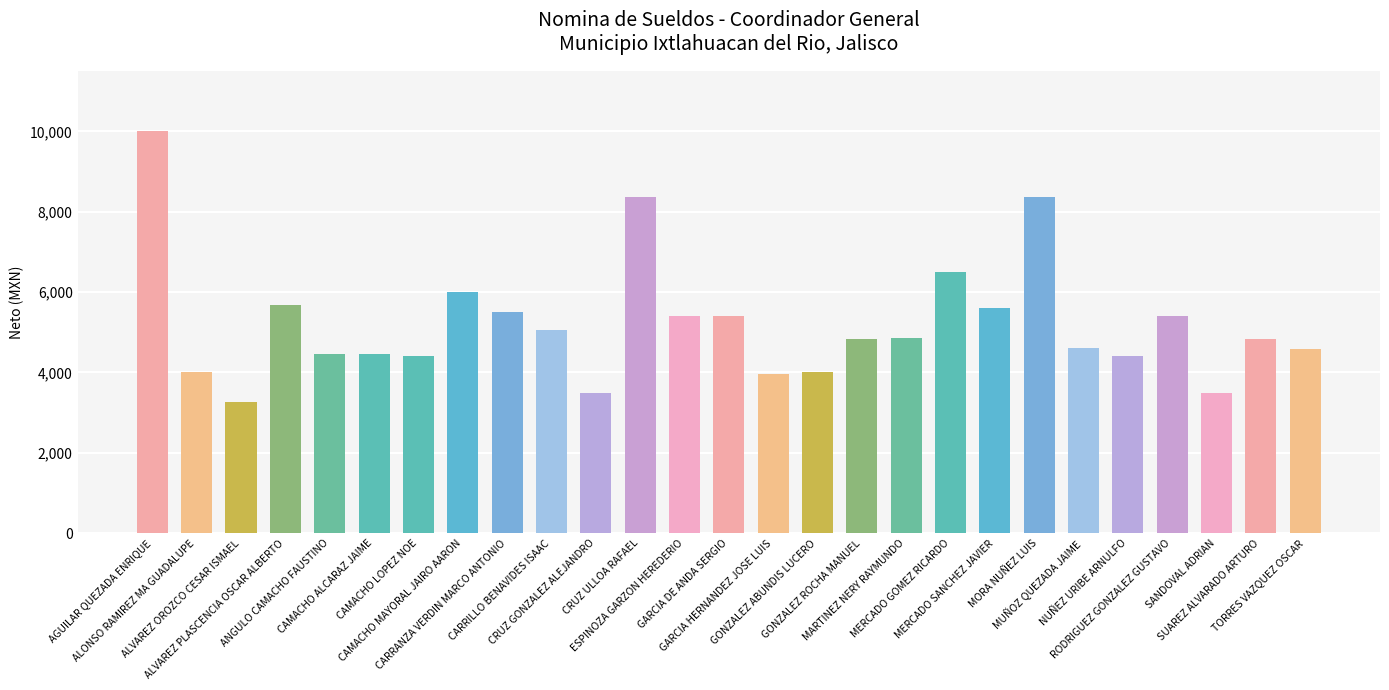

What is the smallest value displayed?

3261.0